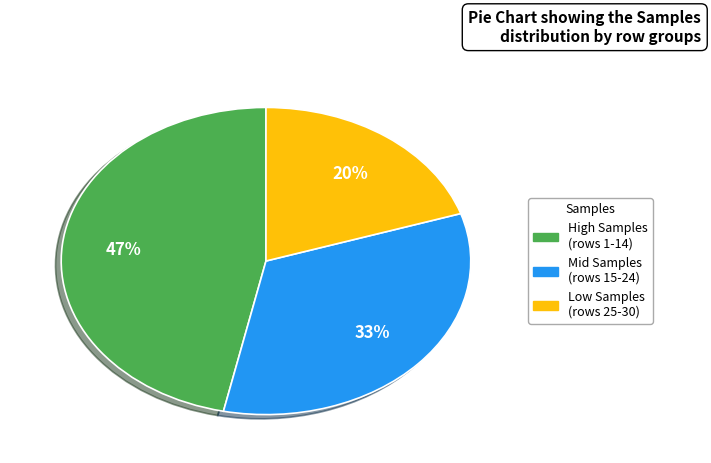

True or false: Low Samples (rows 25-30) accounts for 20% of the total.

True